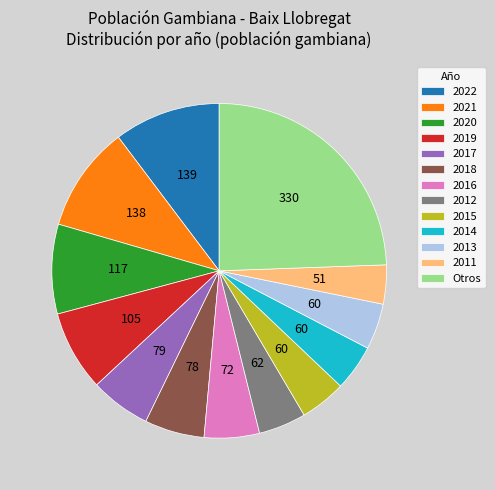

Do 2016 and 2019 together represent more than half of the pie?

No